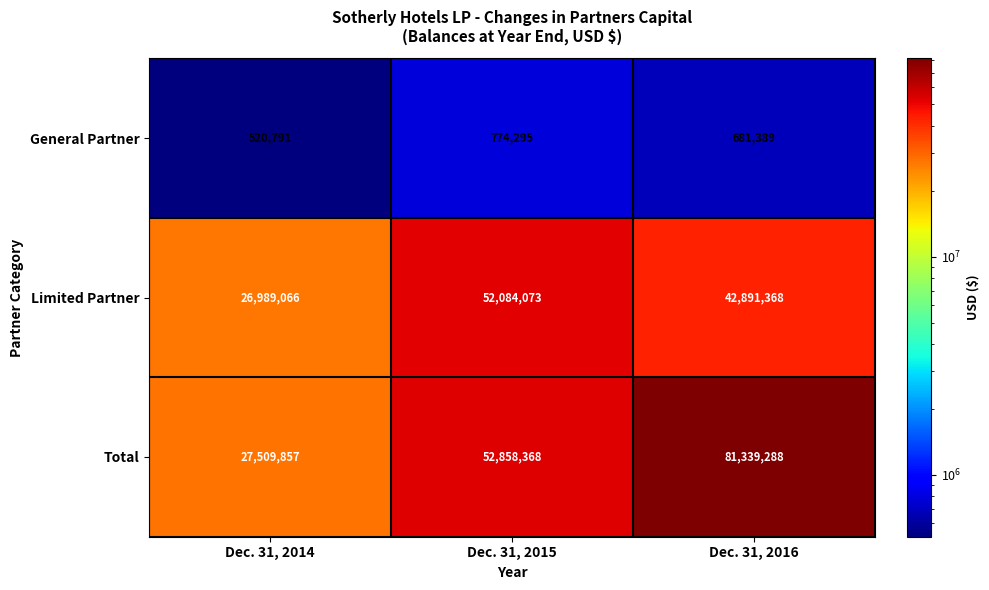

At how many categories does at least one series exceed 71359258?

1